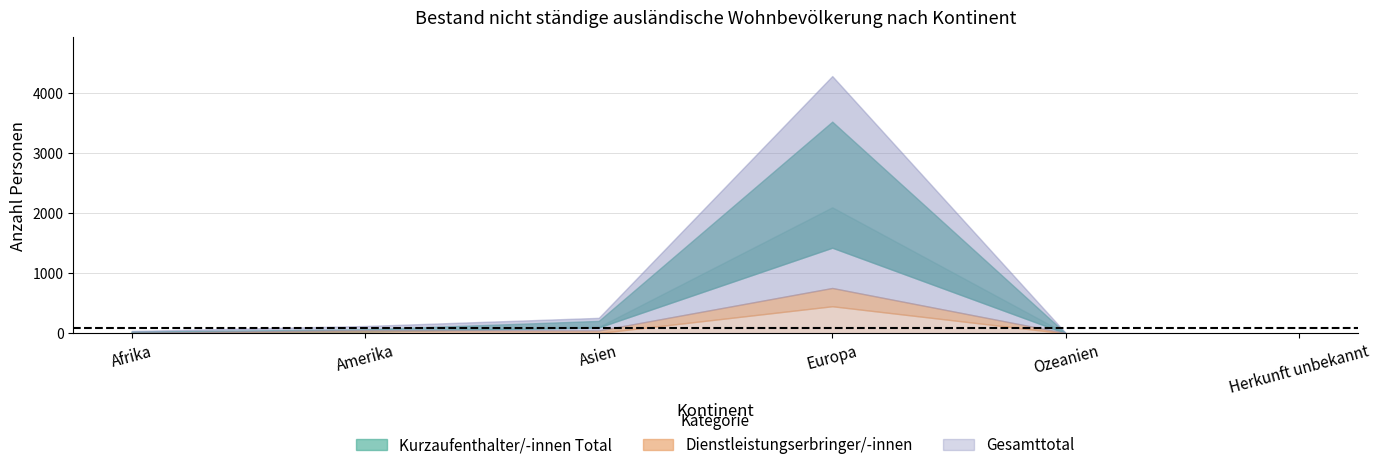

True or false: Gesamttotal has a value of 422 at Asien.

False